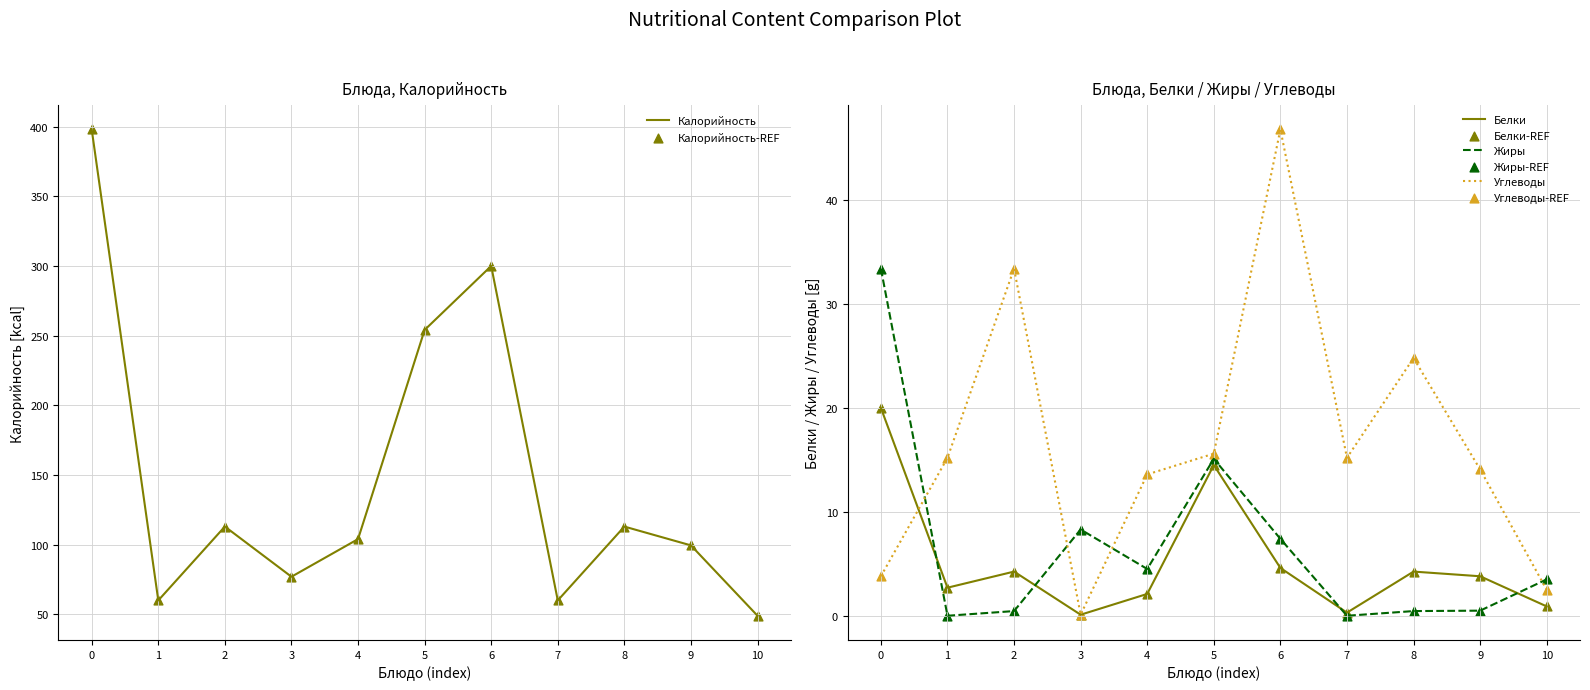

Is it true that Углеводы equals 15.6 at 5?

True